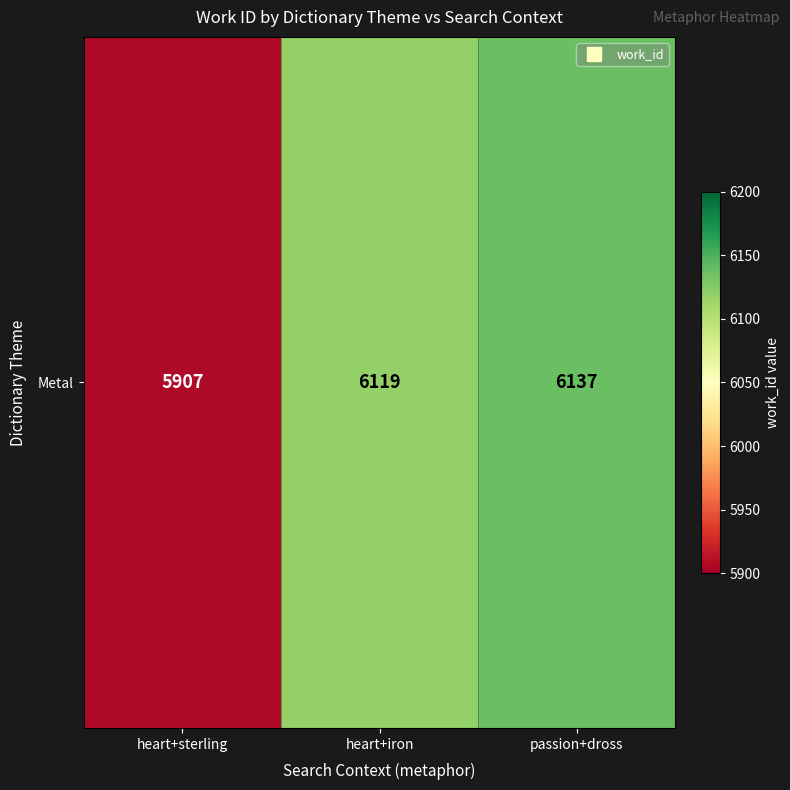

Rank the categories by value from highest to lowest.

passion+dross, heart+iron, heart+sterling